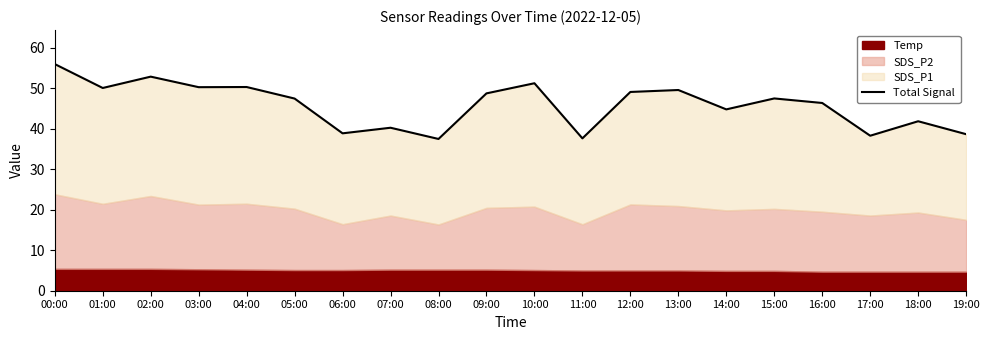

What is the average value?

45.8